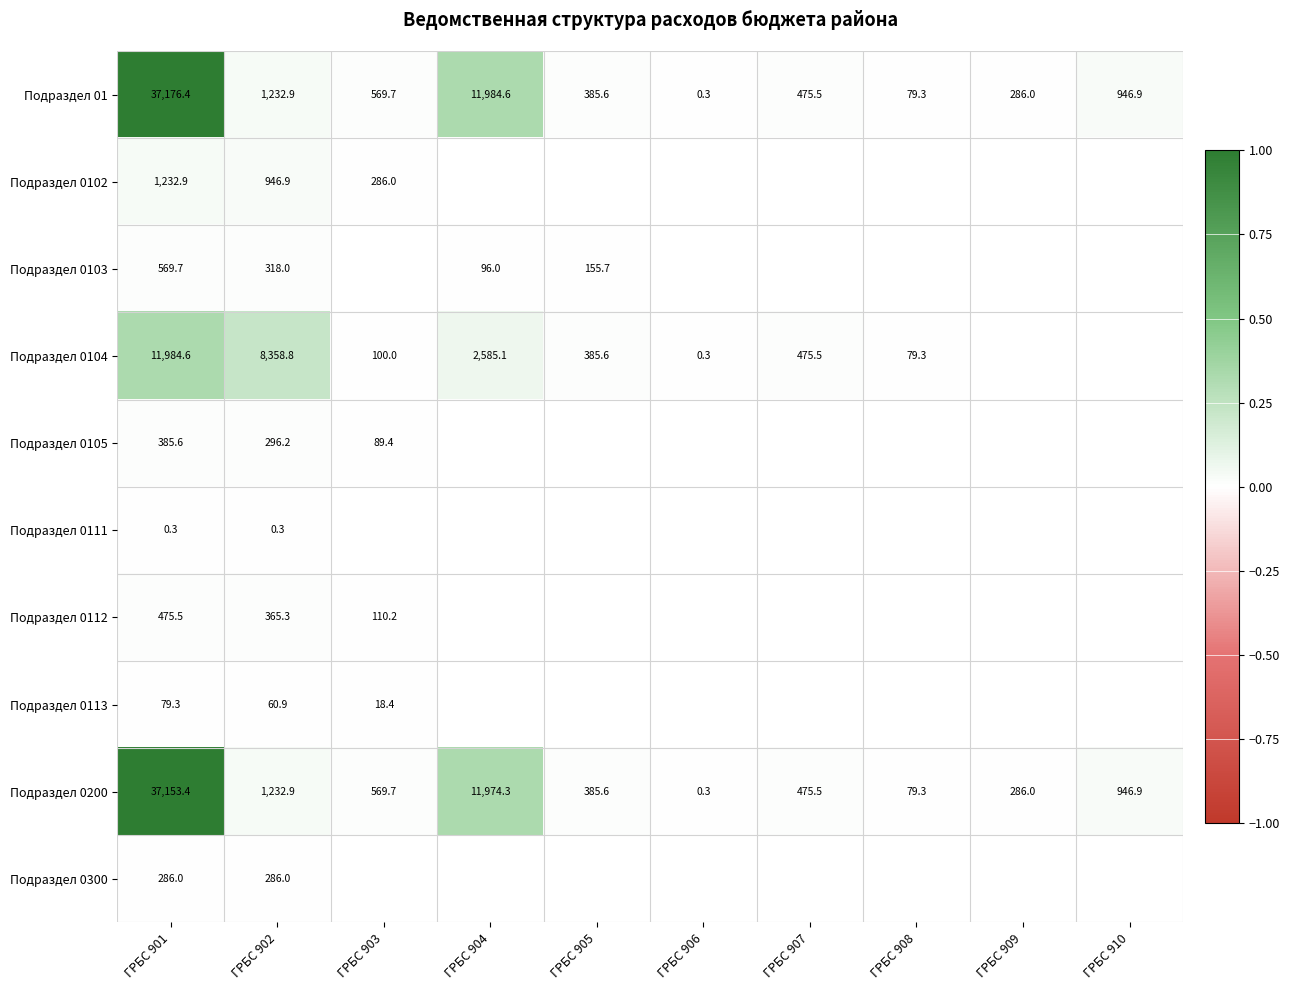

At how many categories does at least one series exceed 0?

10